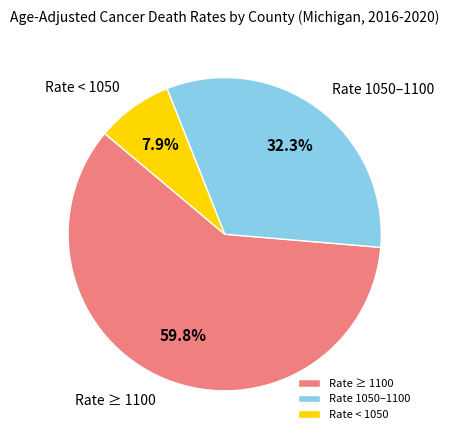

To the nearest percent, what is the difference between the largest and smallest slice percentages?

52%